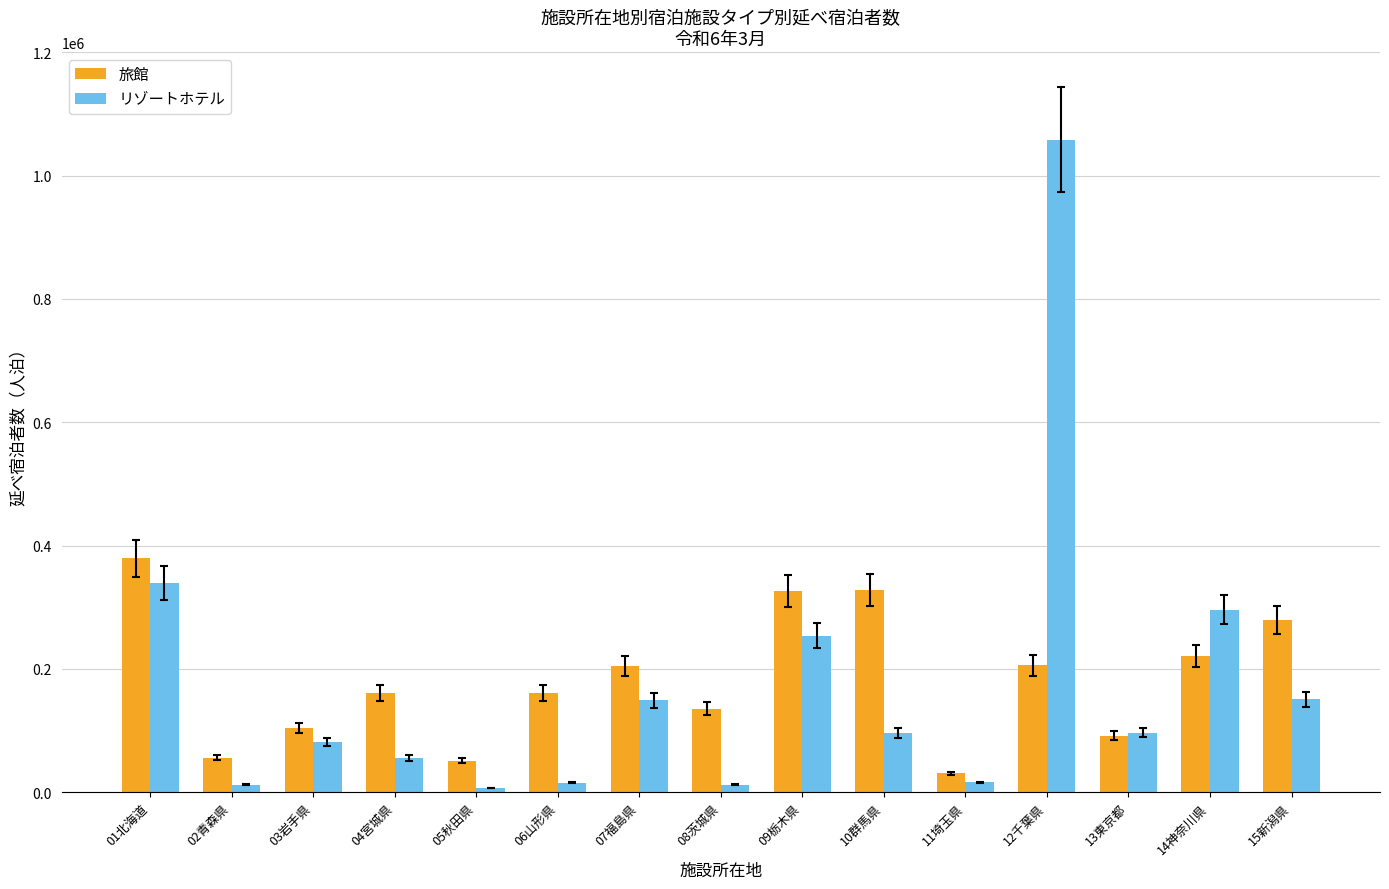

Which series has the widest spread of values?

リゾートホテル